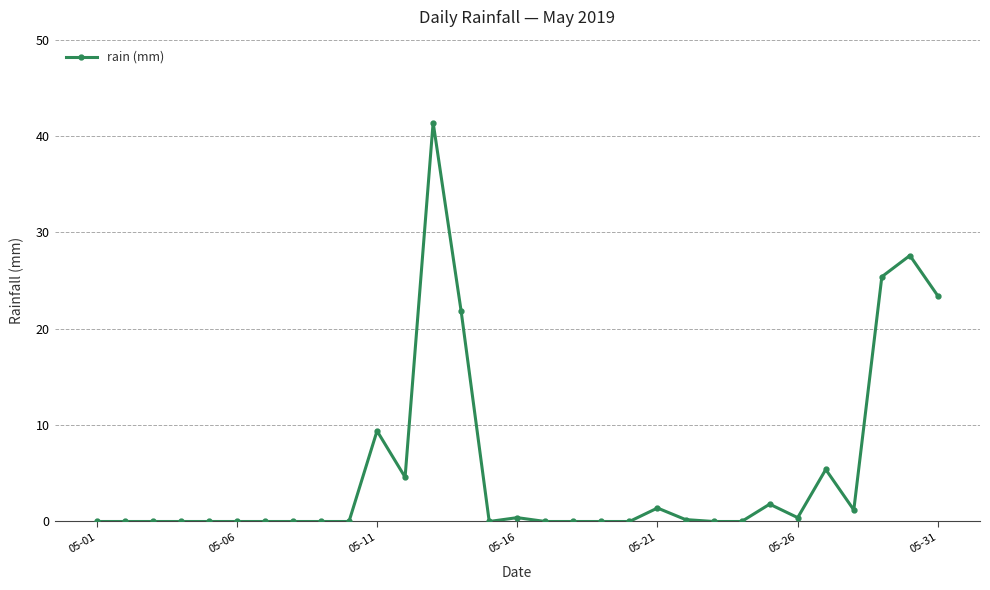

What is the difference between the maximum and second lowest values?

41.4